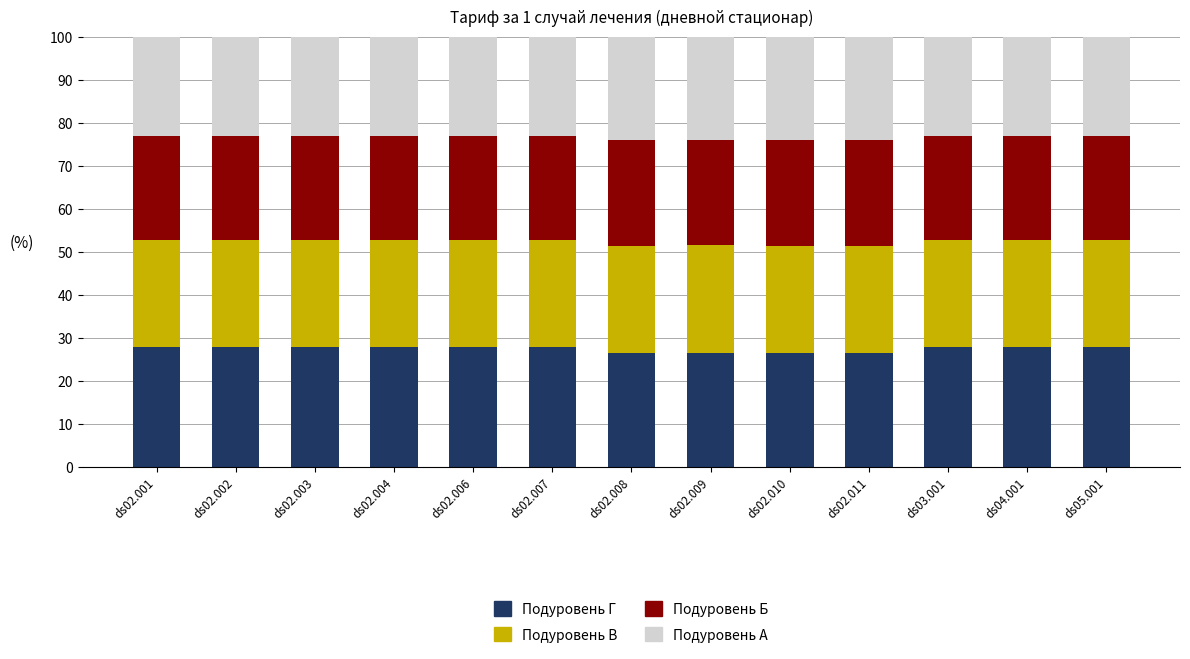

What is the lowest value of the Подуровень Г series?

26.4